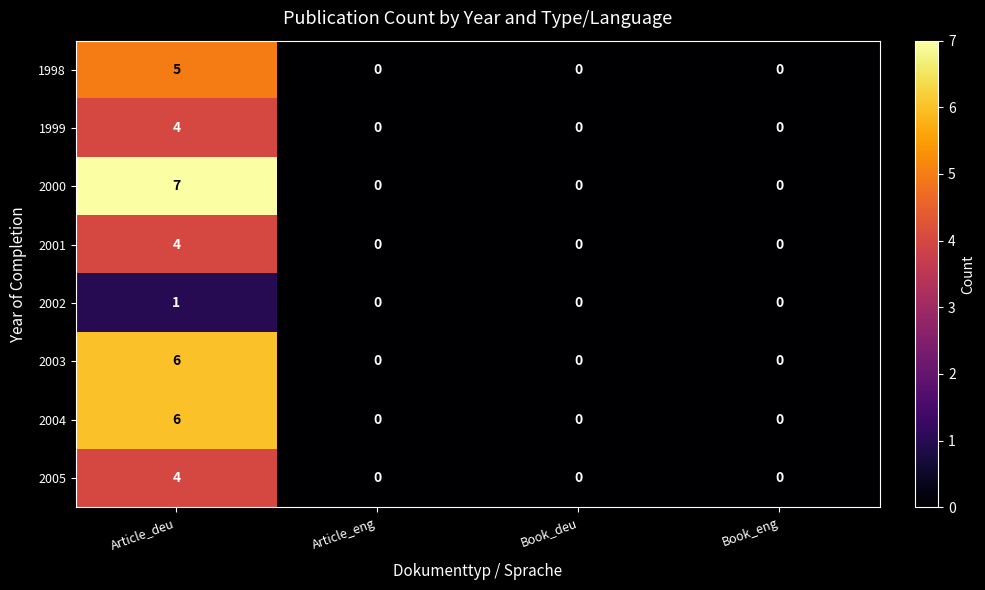

The value of 2004 at Article_eng is 0. True or false?

True